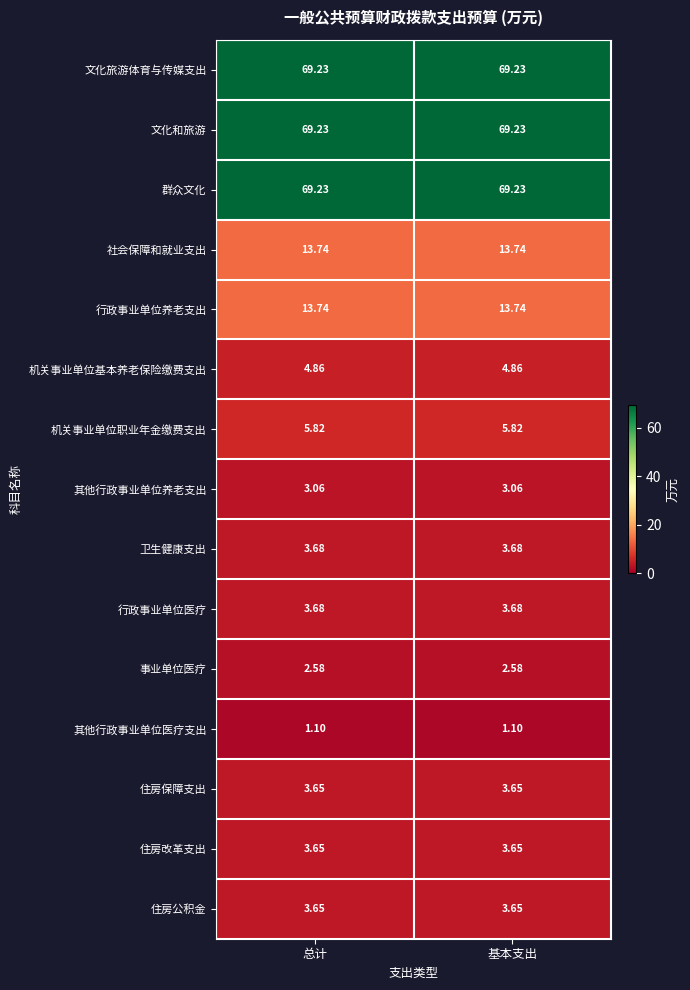

At which category does the chart reach its minimum across all series?

总计